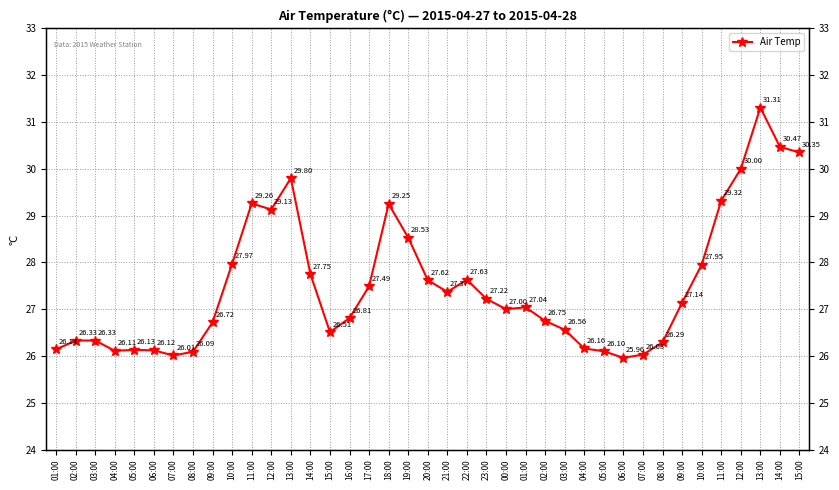

At which category does the data reach its first local valley?

04:00